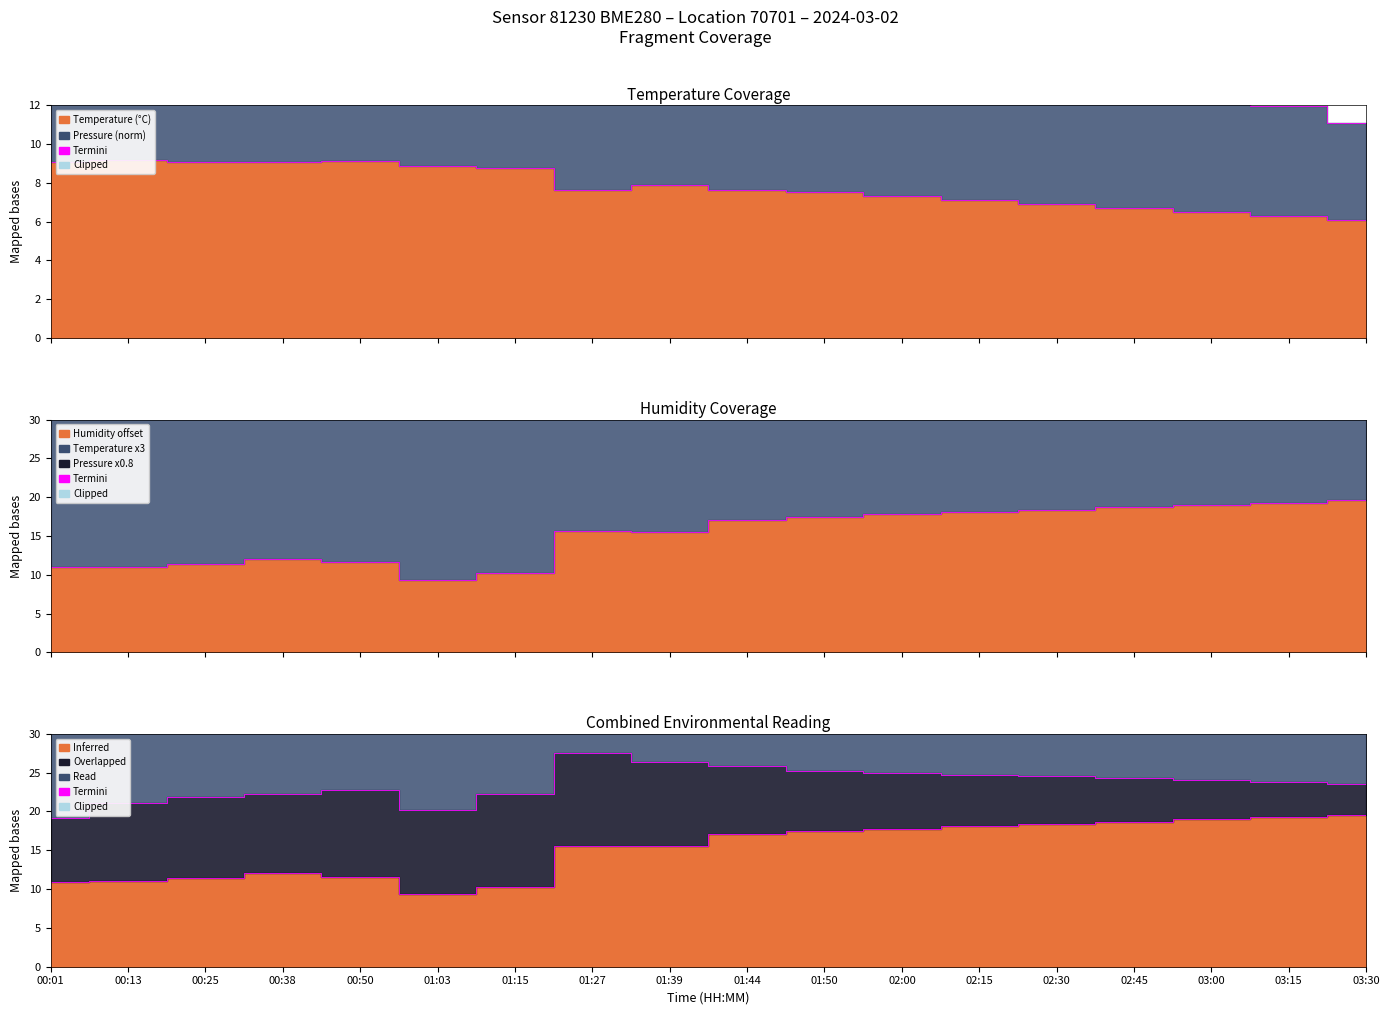

At which label does humidity first exceed 17?

01:44